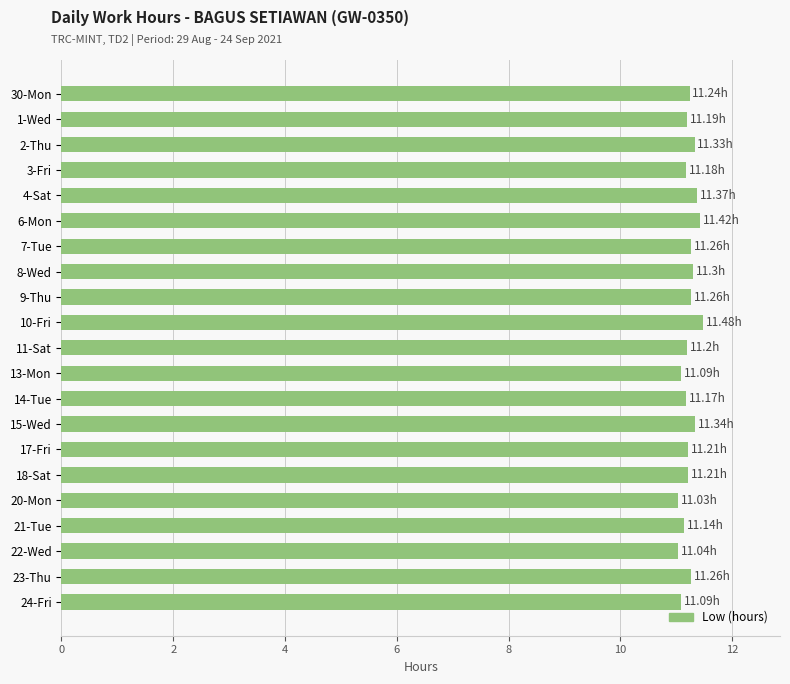

What is the sum of all values?

235.8